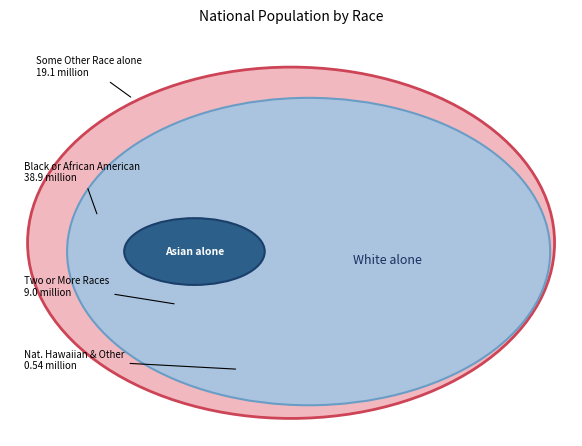

To the nearest percent, what percentage of the pie is Asian alone?

5%